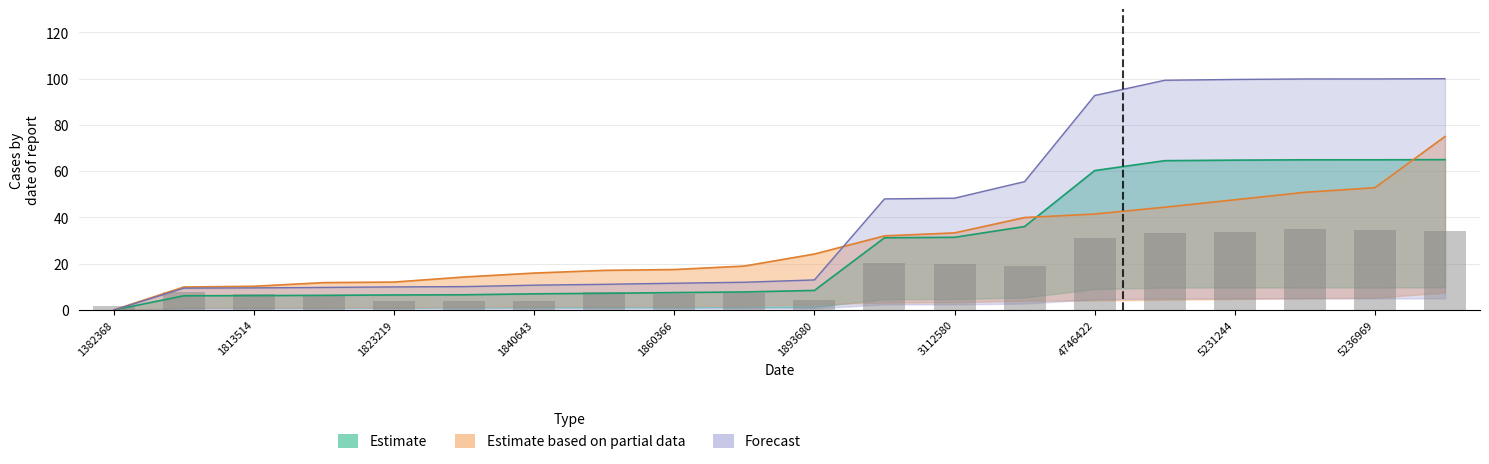

Between 1849427 and 1840643, which is larger?

1849427